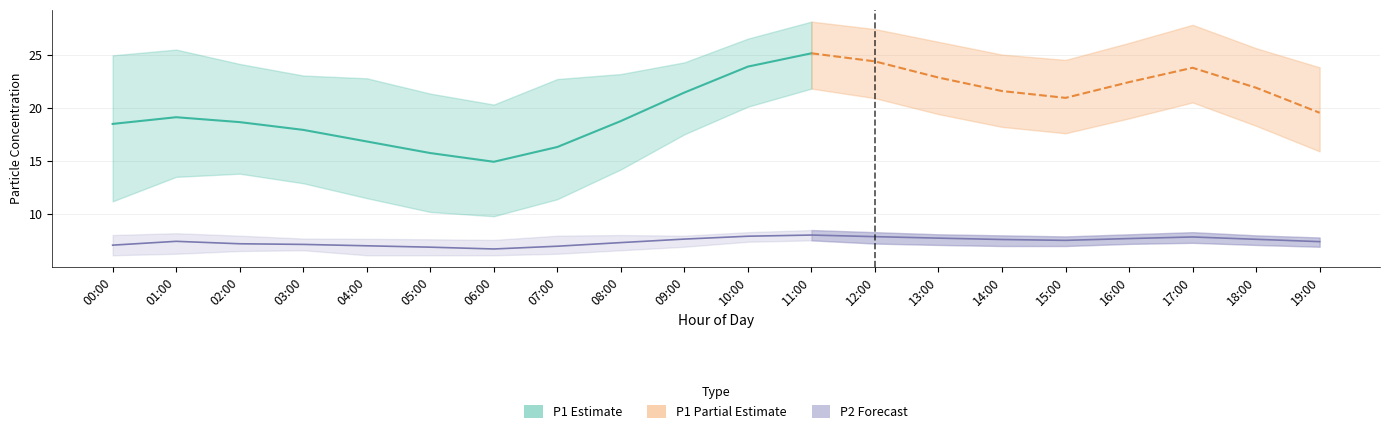

Rank the series by their maximum value, from lowest to highest.

P2_lower, P2, P2_upper, P1_lower, P1, P1_upper